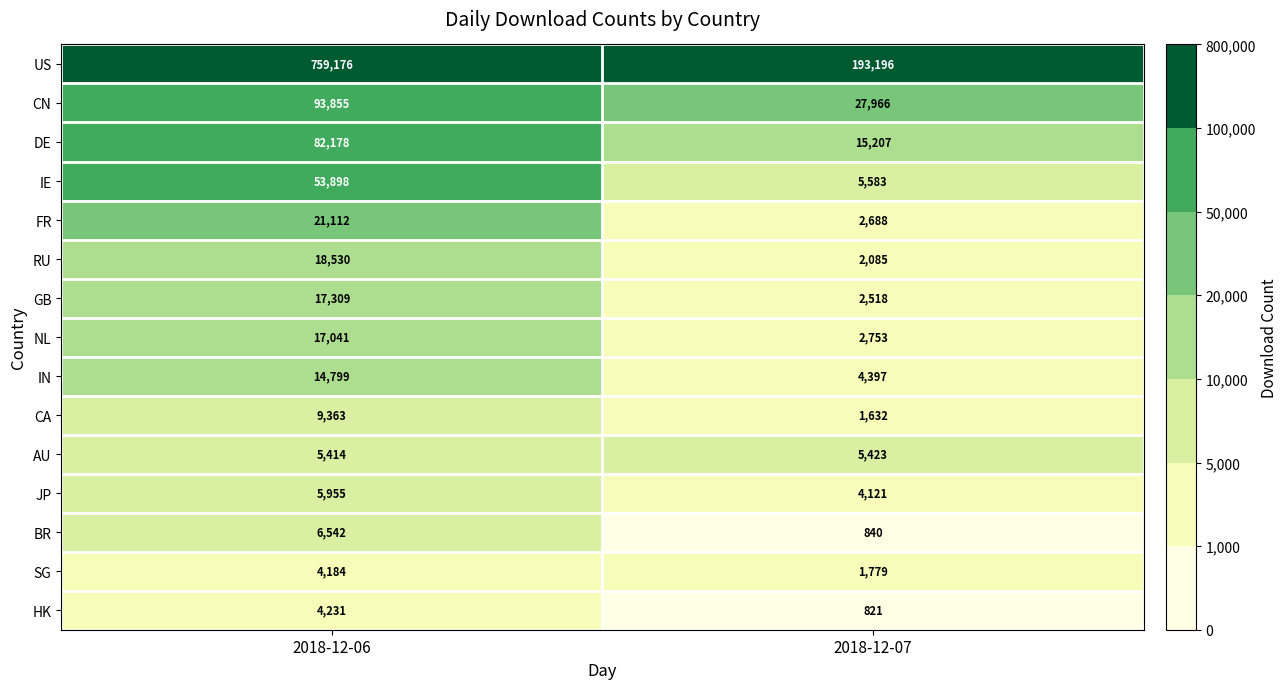

At which label is CN closest to 60910?

2018-12-07